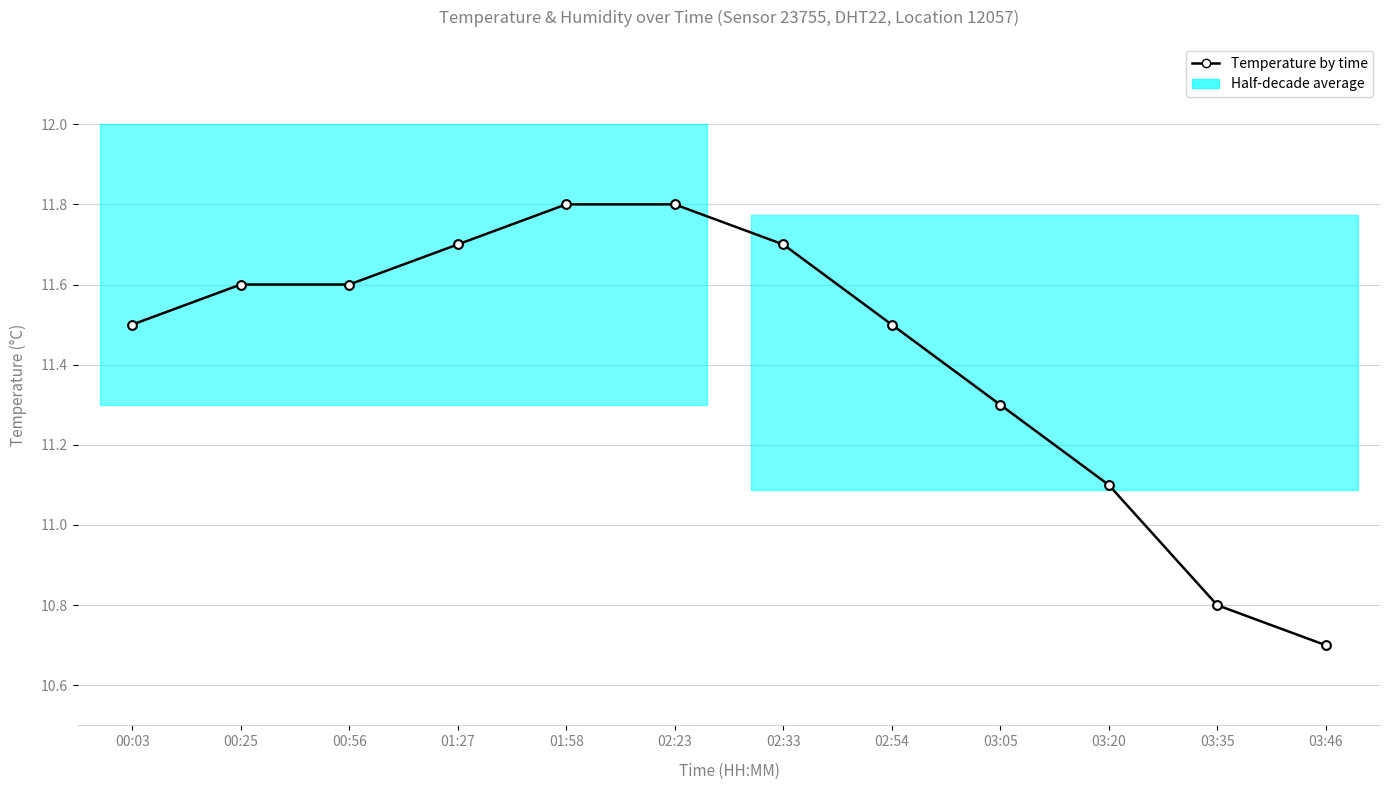

Between 01:27 and 02:33, which is larger?

01:27